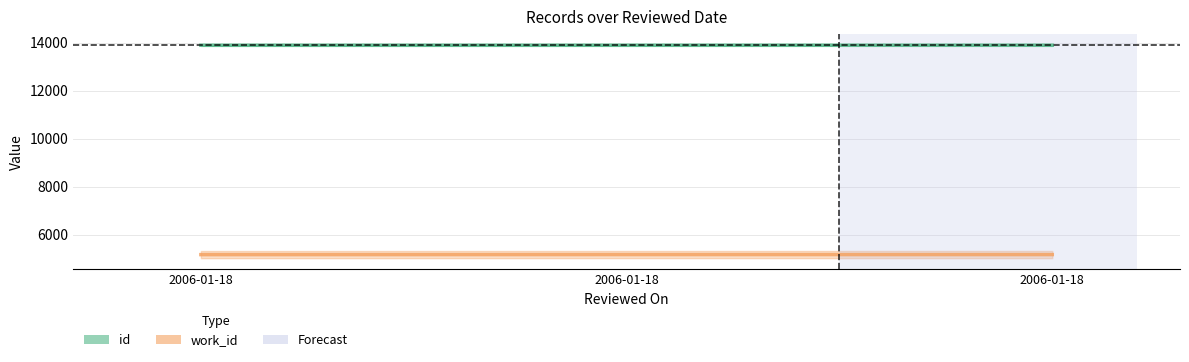

List the labels in order of id value, smallest first.

2006-01-18, 2006-01-18, 2006-01-18